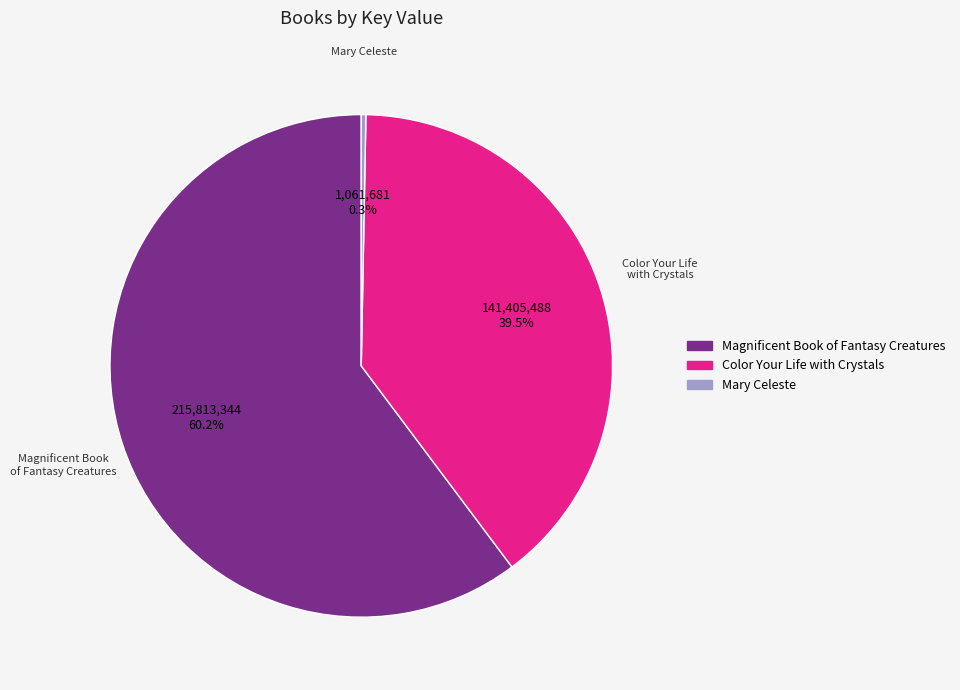

To the nearest percent, what portion does Magnificent Book of Fantasy Creatures represent?

60%